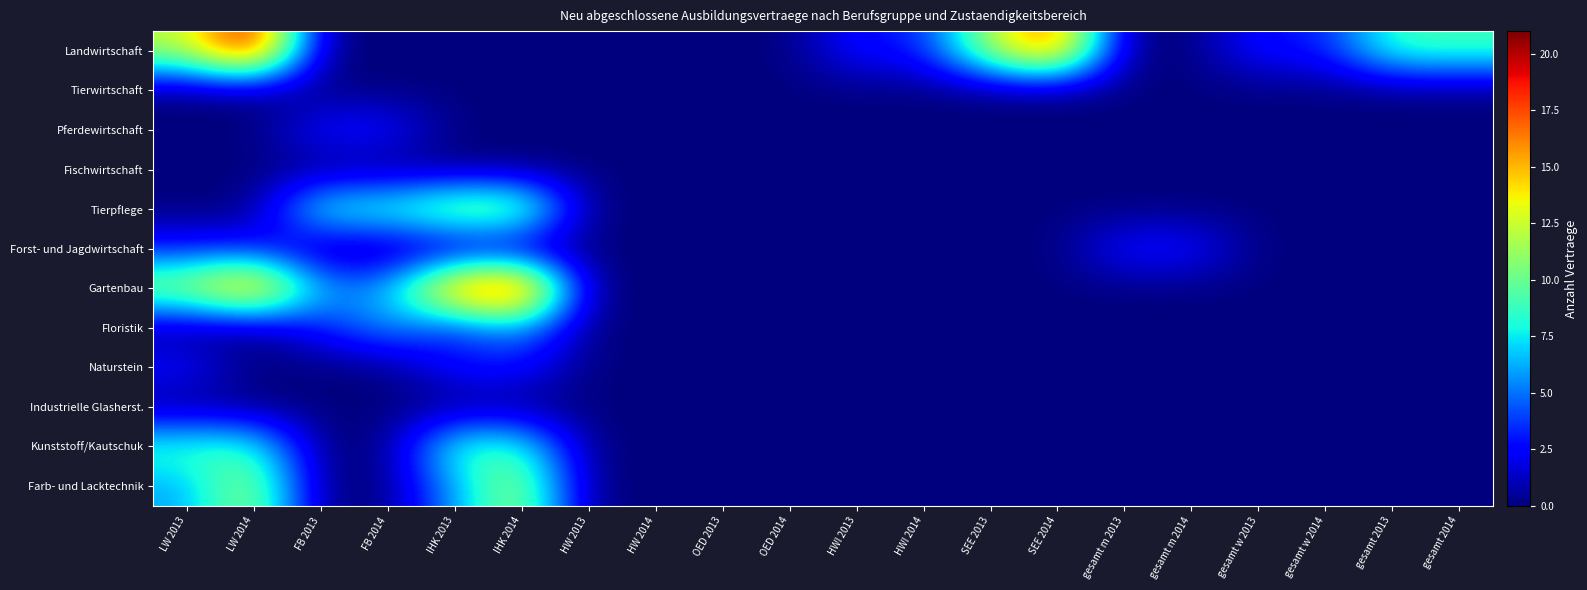

Reading right to left, extract all data points from this chart.

Landwirtschaft: gesamt 2014=9	gesamt 2013=9	gesamt w 2014=3	gesamt w 2013=3	gesamt m 2014=0	gesamt m 2013=0	SEE 2014=18	SEE 2013=12	HWI 2014=3	HWI 2013=3	OED 2014=0	OED 2013=0	HW 2014=0	HW 2013=0	IHK 2014=0	IHK 2013=0	FB 2014=0	FB 2013=0	LW 2014=21	LW 2013=12
Tierwirtschaft: gesamt 2014=0	gesamt 2013=0	gesamt w 2014=0	gesamt w 2013=0	gesamt m 2014=0	gesamt m 2013=0	SEE 2014=0	SEE 2013=0	HWI 2014=0	HWI 2013=0	OED 2014=0	OED 2013=0	HW 2014=0	HW 2013=0	IHK 2014=0	IHK 2013=0	FB 2014=0	FB 2013=0	LW 2014=0	LW 2013=0
Pferdewirtschaft: gesamt 2014=0	gesamt 2013=0	gesamt w 2014=0	gesamt w 2013=0	gesamt m 2014=0	gesamt m 2013=0	SEE 2014=0	SEE 2013=0	HWI 2014=0	HWI 2013=0	OED 2014=0	OED 2013=0	HW 2014=0	HW 2013=0	IHK 2014=0	IHK 2013=0	FB 2014=3	FB 2013=3	LW 2014=0	LW 2013=0
Fischwirtschaft: gesamt 2014=0	gesamt 2013=0	gesamt w 2014=0	gesamt w 2013=0	gesamt m 2014=0	gesamt m 2013=0	SEE 2014=0	SEE 2013=0	HWI 2014=0	HWI 2013=0	OED 2014=0	OED 2013=0	HW 2014=0	HW 2013=0	IHK 2014=0	IHK 2013=0	FB 2014=0	FB 2013=0	LW 2014=0	LW 2013=0
Tierpflege: gesamt 2014=0	gesamt 2013=0	gesamt w 2014=0	gesamt w 2013=0	gesamt m 2014=0	gesamt m 2013=0	SEE 2014=0	SEE 2013=0	HWI 2014=0	HWI 2013=0	OED 2014=0	OED 2013=0	HW 2014=0	HW 2013=0	IHK 2014=12	IHK 2013=12	FB 2014=9	FB 2013=9	LW 2014=0	LW 2013=0
Forst- und Jagdwirtschaft: gesamt 2014=0	gesamt 2013=0	gesamt w 2014=0	gesamt w 2013=0	gesamt m 2014=3	gesamt m 2013=3	SEE 2014=0	SEE 2013=0	HWI 2014=0	HWI 2013=0	OED 2014=0	OED 2013=0	HW 2014=0	HW 2013=0	IHK 2014=0	IHK 2013=0	FB 2014=0	FB 2013=0	LW 2014=3	LW 2013=3
Gartenbau: gesamt 2014=0	gesamt 2013=0	gesamt w 2014=0	gesamt w 2013=0	gesamt m 2014=0	gesamt m 2013=0	SEE 2014=0	SEE 2013=0	HWI 2014=0	HWI 2013=0	OED 2014=0	OED 2013=0	HW 2014=0	HW 2013=0	IHK 2014=21	IHK 2013=18	FB 2014=6	FB 2013=6	LW 2014=18	LW 2013=12
Floristik: gesamt 2014=0	gesamt 2013=0	gesamt w 2014=0	gesamt w 2013=0	gesamt m 2014=0	gesamt m 2013=0	SEE 2014=0	SEE 2013=0	HWI 2014=0	HWI 2013=0	OED 2014=0	OED 2013=0	HW 2014=0	HW 2013=0	IHK 2014=6	IHK 2013=3	FB 2014=6	FB 2013=3	LW 2014=0	LW 2013=0
Naturstein: gesamt 2014=0	gesamt 2013=0	gesamt w 2014=0	gesamt w 2013=0	gesamt m 2014=0	gesamt m 2013=0	SEE 2014=0	SEE 2013=0	HWI 2014=0	HWI 2013=0	OED 2014=0	OED 2013=0	HW 2014=0	HW 2013=0	IHK 2014=3	IHK 2013=3	FB 2014=0	FB 2013=0	LW 2014=0	LW 2013=3
Industrielle Glasherst.: gesamt 2014=0	gesamt 2013=0	gesamt w 2014=0	gesamt w 2013=0	gesamt m 2014=0	gesamt m 2013=0	SEE 2014=0	SEE 2013=0	HWI 2014=0	HWI 2013=0	OED 2014=0	OED 2013=0	HW 2014=0	HW 2013=0	IHK 2014=0	IHK 2013=0	FB 2014=0	FB 2013=0	LW 2014=0	LW 2013=0
Kunststoff/Kautschuk: gesamt 2014=0	gesamt 2013=0	gesamt w 2014=0	gesamt w 2013=0	gesamt m 2014=0	gesamt m 2013=0	SEE 2014=0	SEE 2013=0	HWI 2014=0	HWI 2013=0	OED 2014=0	OED 2013=0	HW 2014=0	HW 2013=0	IHK 2014=9	IHK 2013=9	FB 2014=0	FB 2013=0	LW 2014=9	LW 2013=9
Farb- und Lacktechnik: gesamt 2014=0	gesamt 2013=0	gesamt w 2014=0	gesamt w 2013=0	gesamt m 2014=0	gesamt m 2013=0	SEE 2014=0	SEE 2013=0	HWI 2014=0	HWI 2013=0	OED 2014=0	OED 2013=0	HW 2014=0	HW 2013=0	IHK 2014=12	IHK 2013=6	FB 2014=0	FB 2013=0	LW 2014=12	LW 2013=6